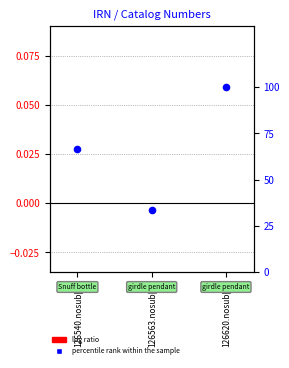

Which series reaches the minimum Y coordinate?

log ratio (normalized IRN)